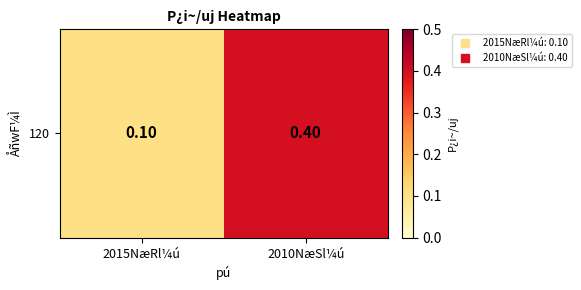

List the labels in order of value, largest first.

2010NæSl¼ú, 2015NæRl¼ú